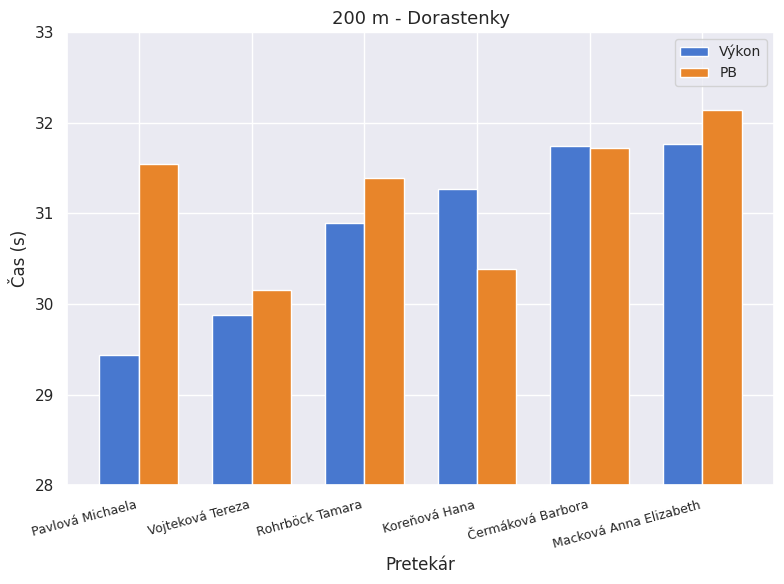

What position from the left is Macková Anna Elizabeth?

6